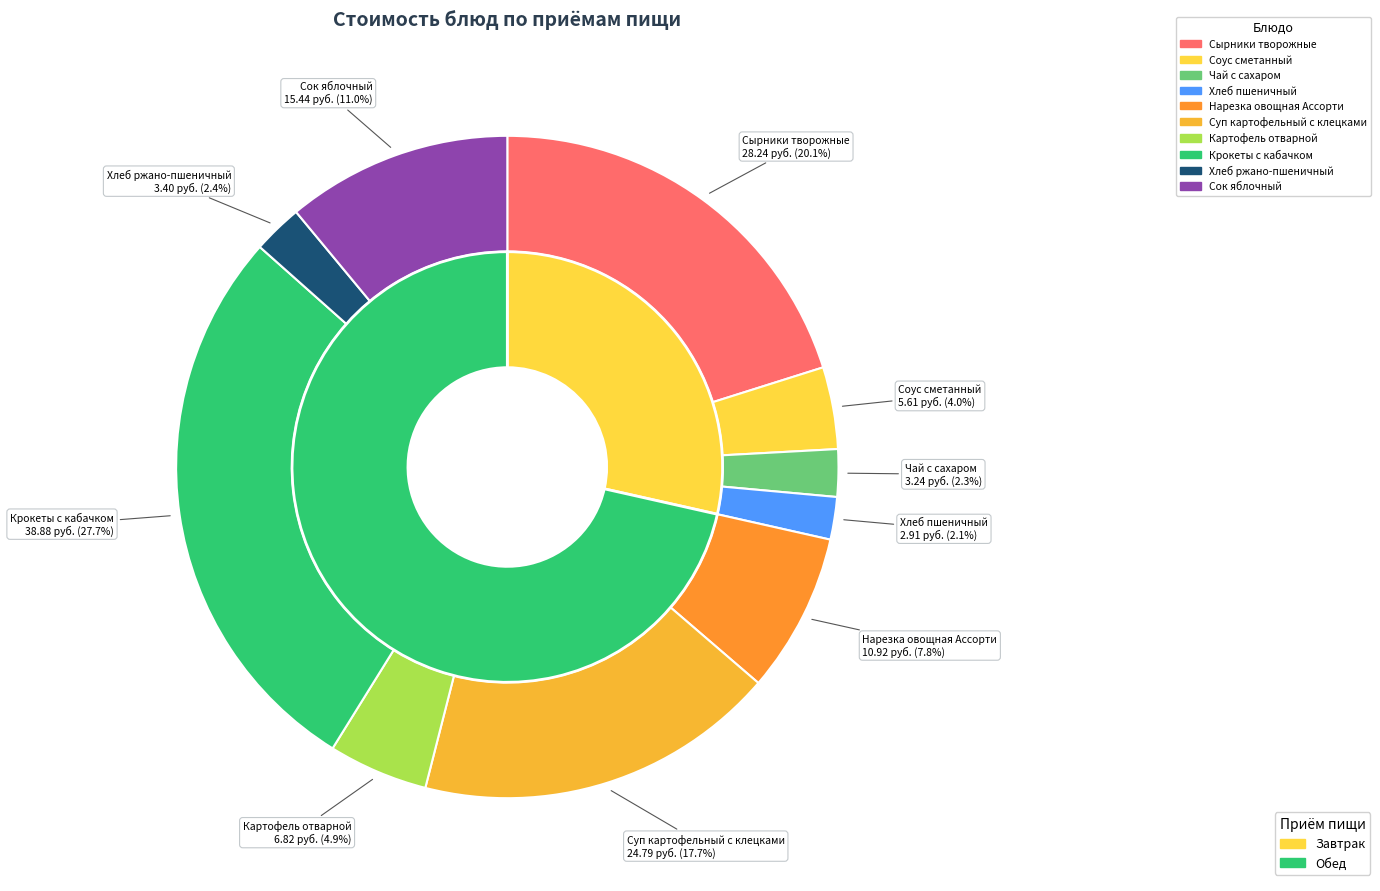

Which category has the biggest portion of the pie?

Крокеты с кабачком